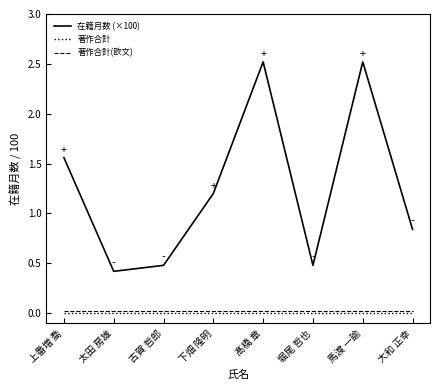

Which series has the largest total across all categories?

在籍月数 (×100)